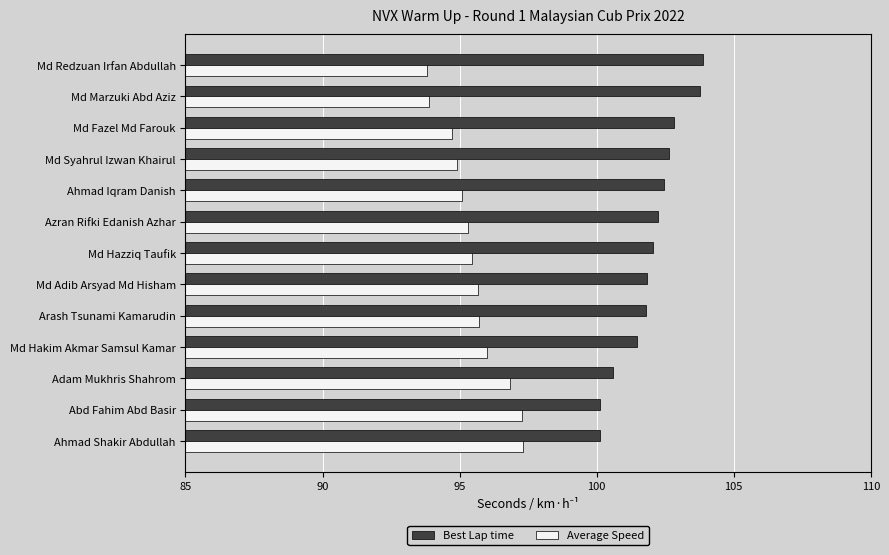

Rank the series by their maximum value, from lowest to highest.

Average Speed, Best Lap time